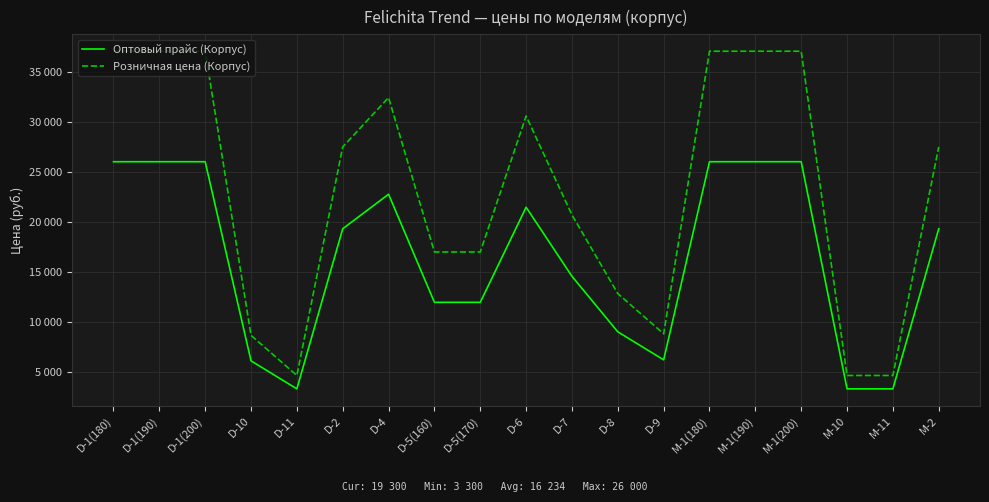

Which series has the largest total across all categories?

Розничная цена (Корпус)